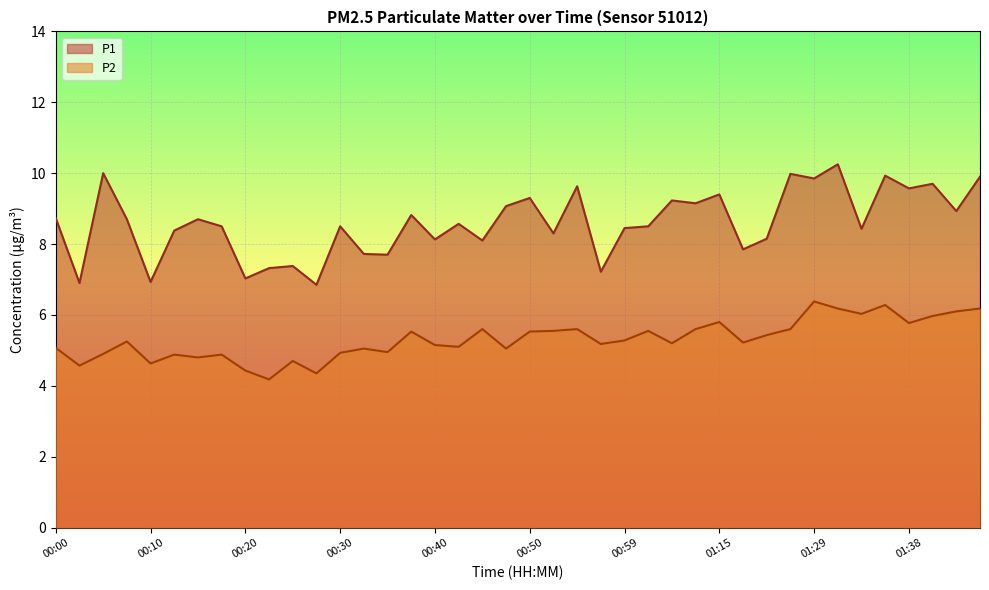

List the series in order of their peak value, lowest first.

P2, P1